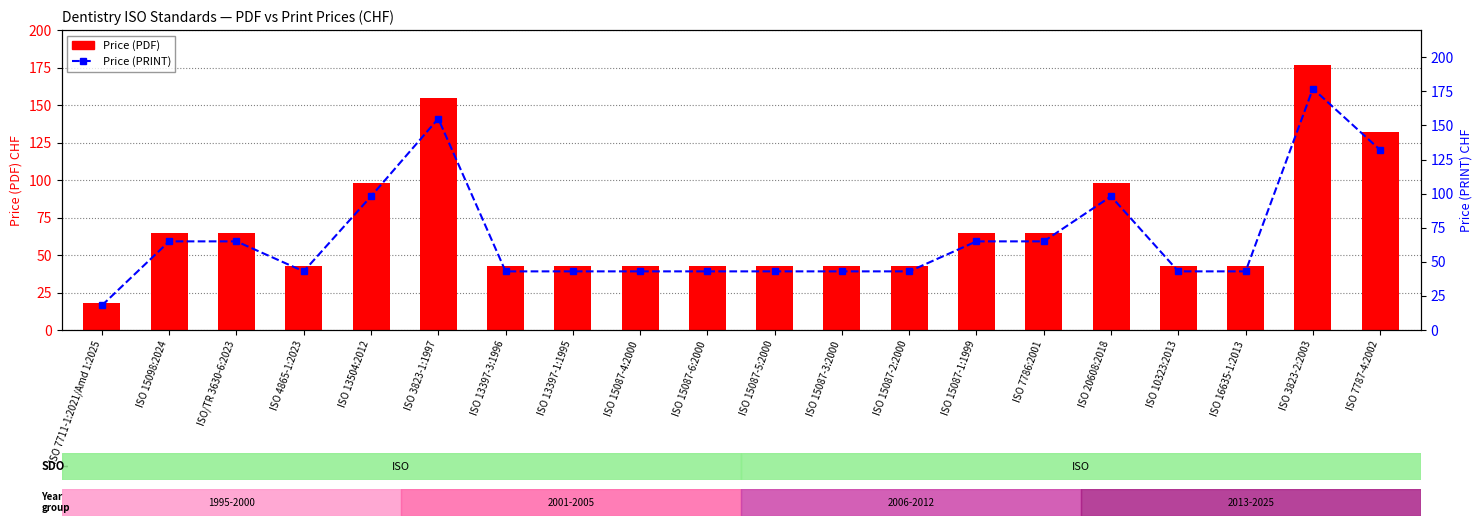

What is the maximum value shown in the chart?

177